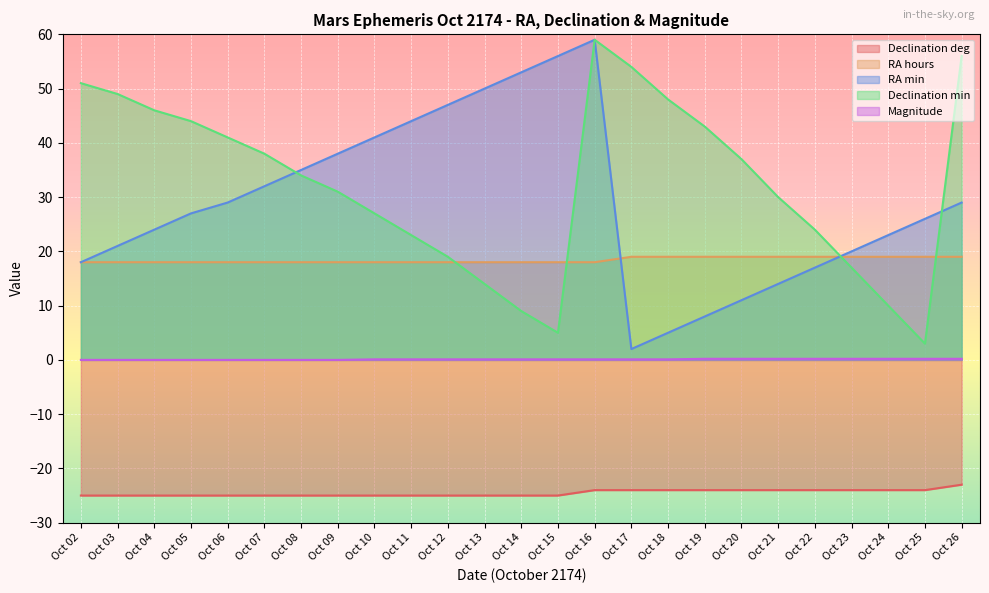

Rank the series at Oct 17 from highest to lowest value.

Declination min, RA hours, RA min, Magnitude, Declination deg